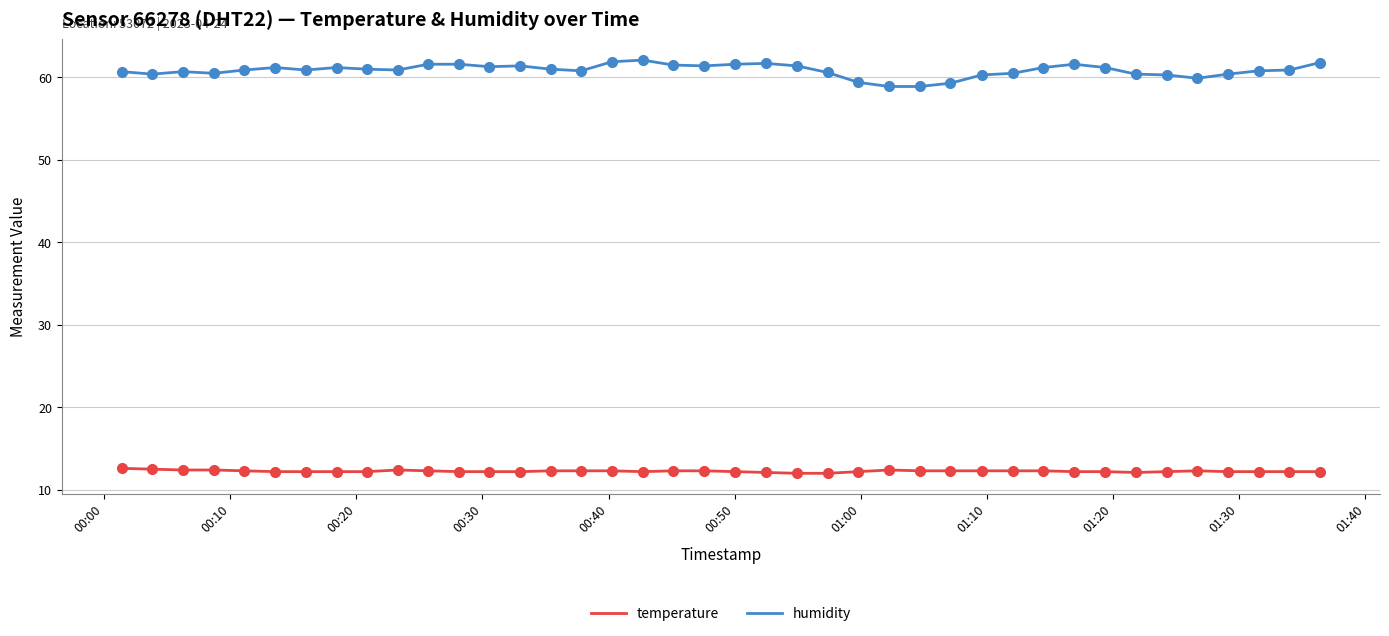

What are all the series names shown in the legend?

temperature, humidity